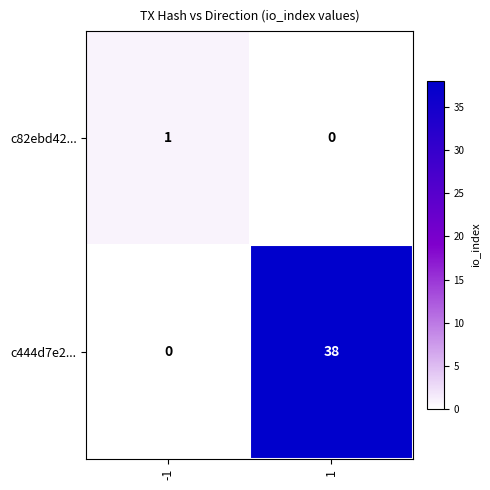

What is the sum of the c444d7e2... values at 1 and -1?

38